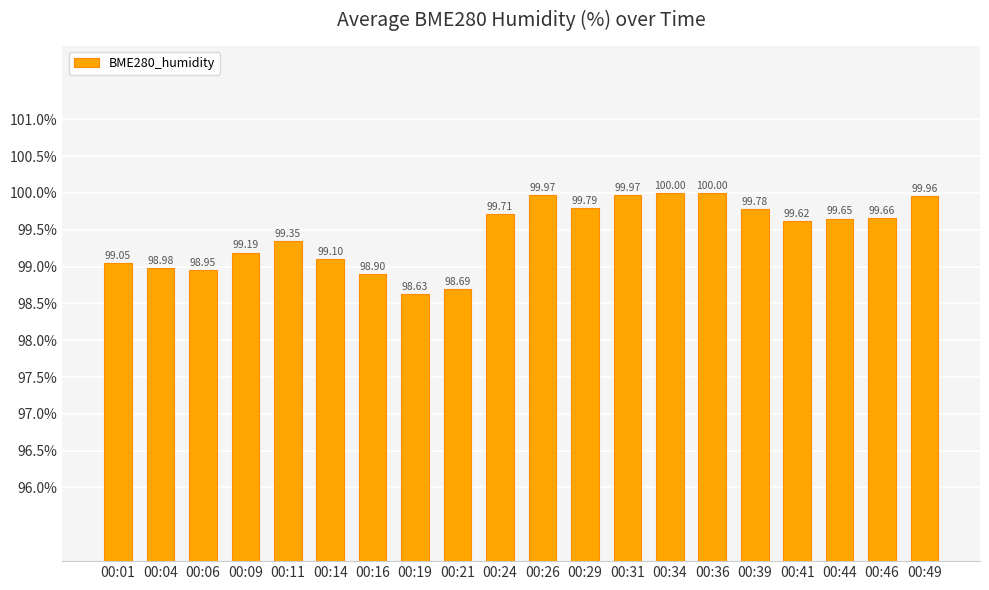

True or false: the data shows 153.7 at 00:09.

False